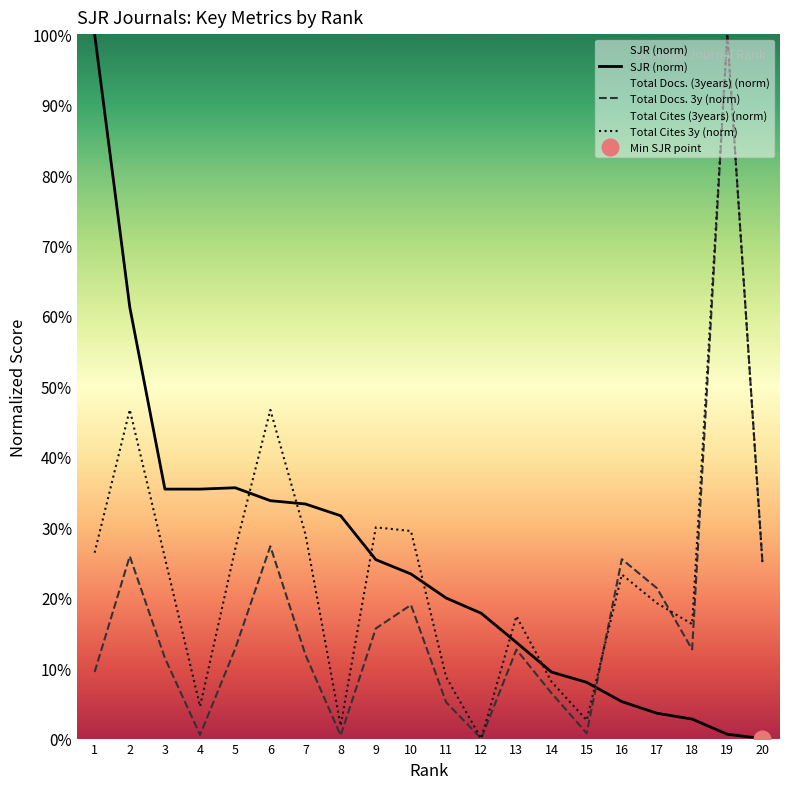

Between 7 and 14, which series saw the biggest shift?

SJR (norm)